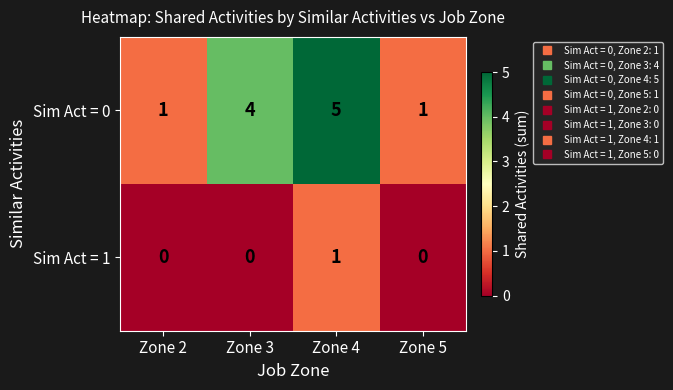

Rank the series at Zone 5 from highest to lowest value.

Sim Act = 0, Sim Act = 1